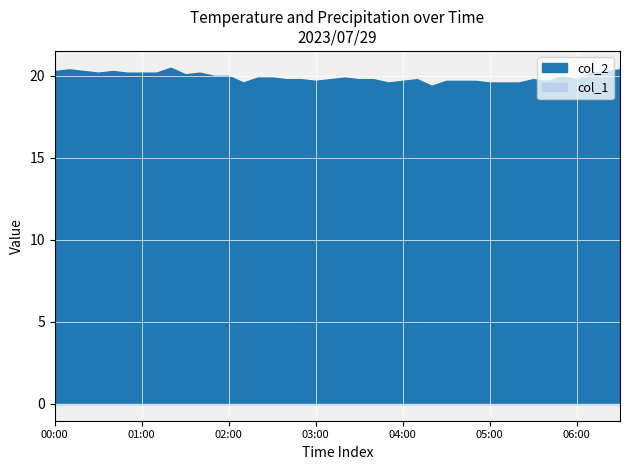

True or false: col_2 and col_1 cross at least once.

False